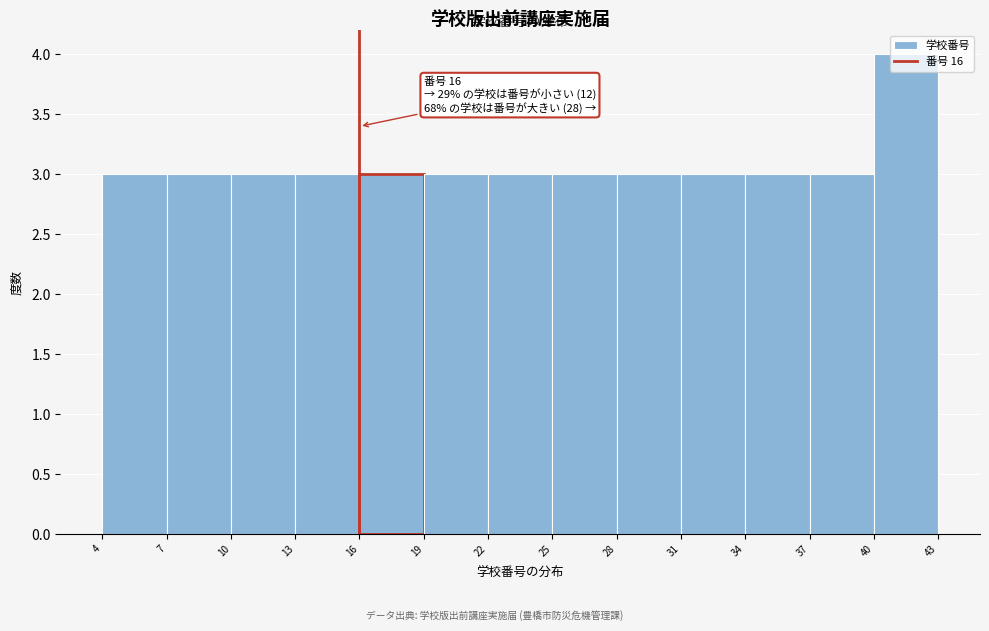

Which range on the x-axis has the tallest bar?

40 to 43